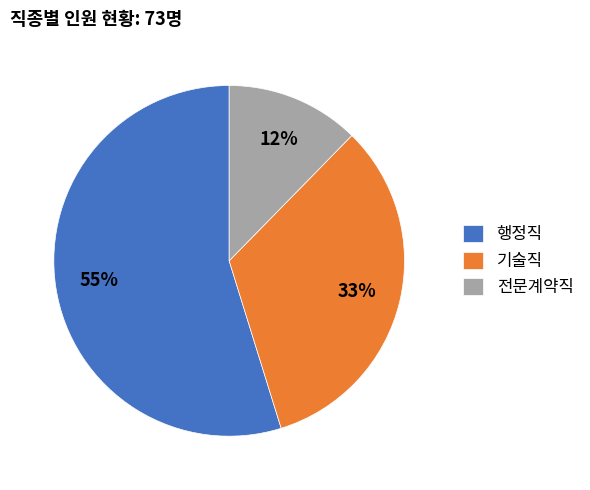

The 기술직 slice represents 20% of the pie. True or false?

False